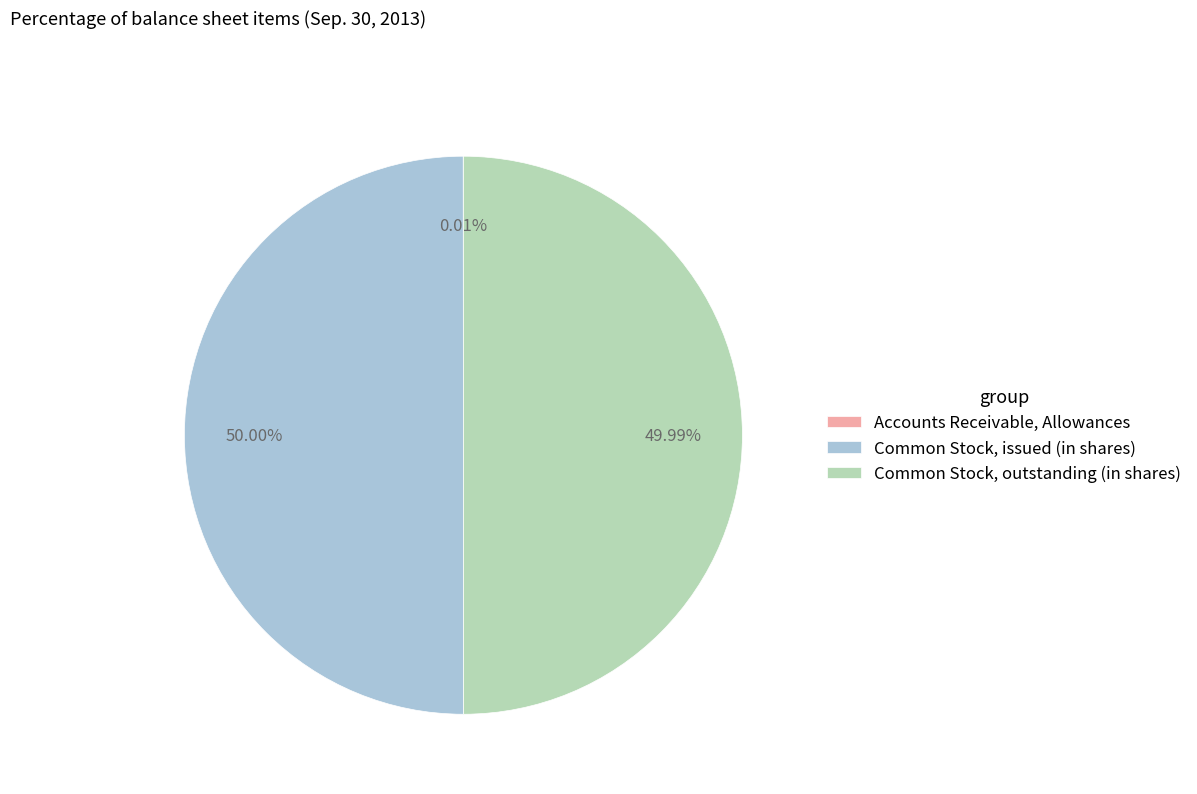

Approximately how many times larger is the value at Common Stock, issued (in shares) compared to Common Stock, outstanding (in shares)?

1.0